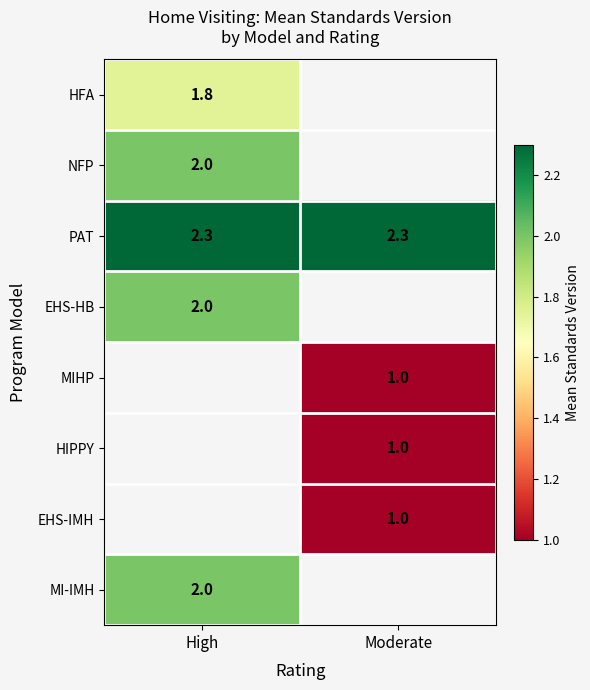

Which series has the largest range (max minus min)?

HFA